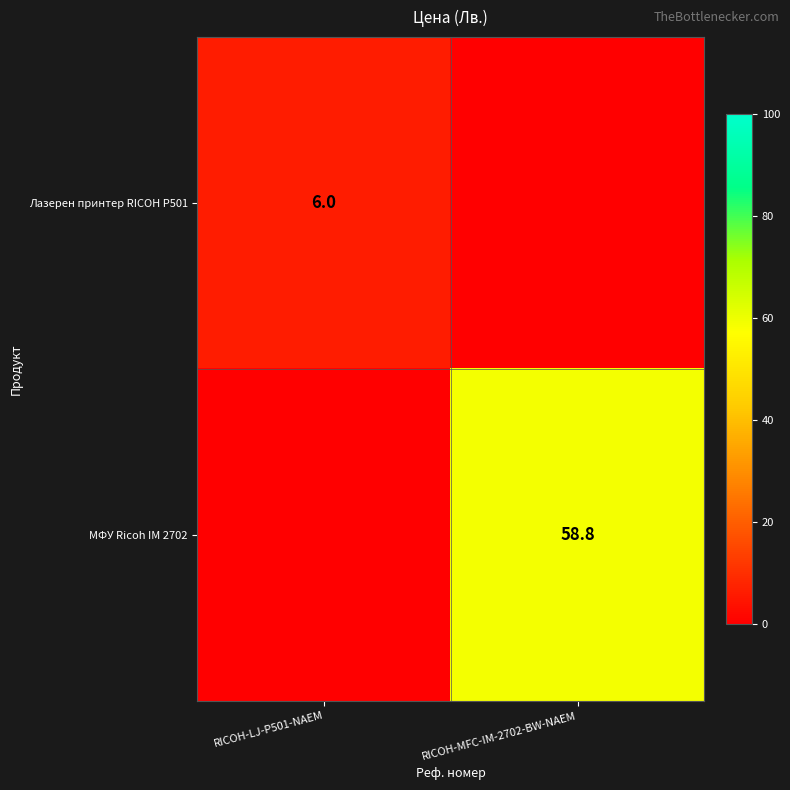

True or false: Лазерен принтер RICOH P501 has a value of 6.0 at RICOH-LJ-P501-NAEM.

True